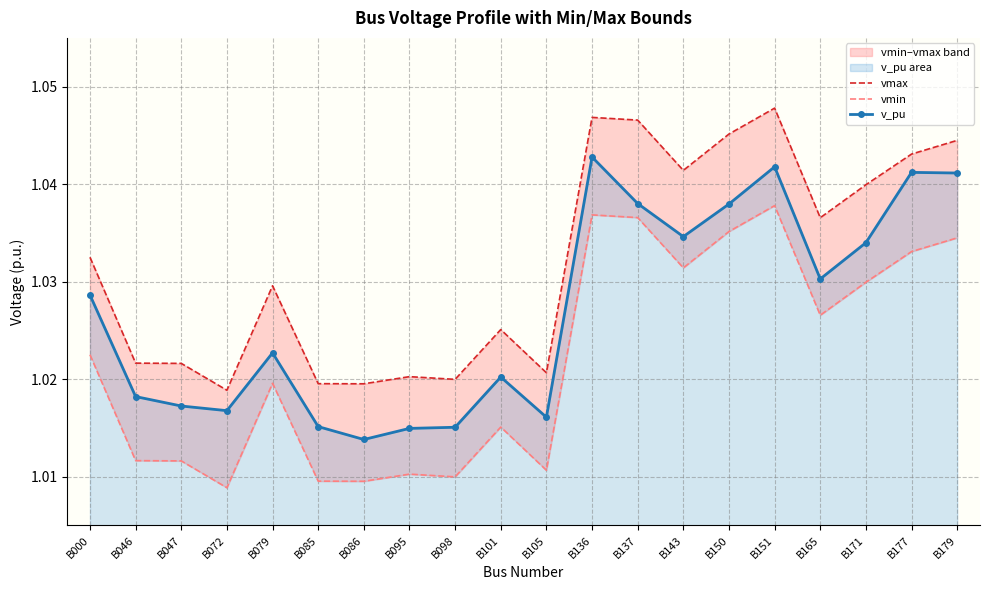

What are all the series names shown in the legend?

vmax, vmin, v_pu